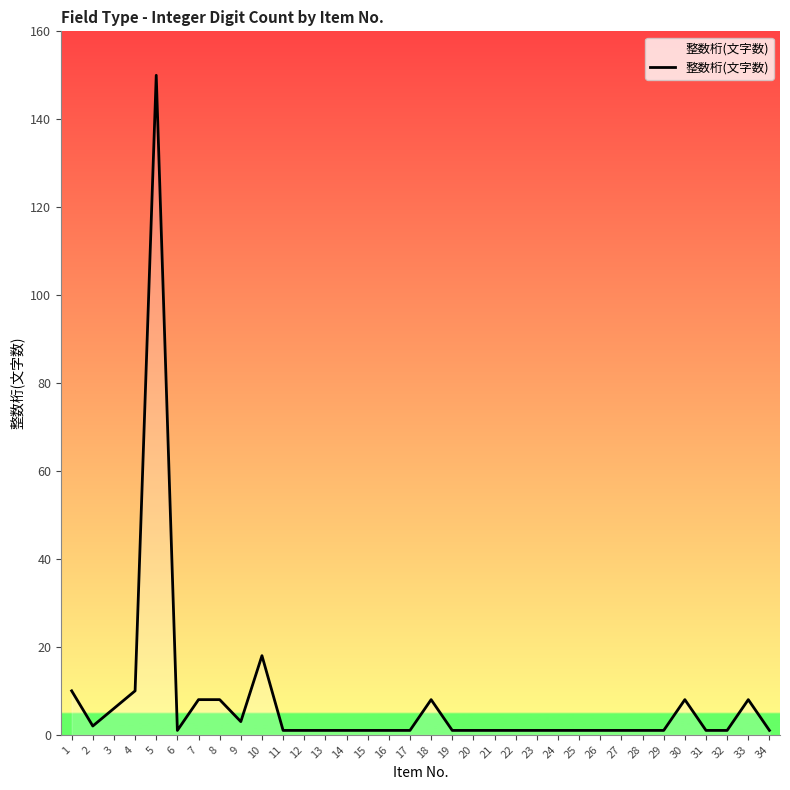

True or false: the data shows 1 at 15.

True